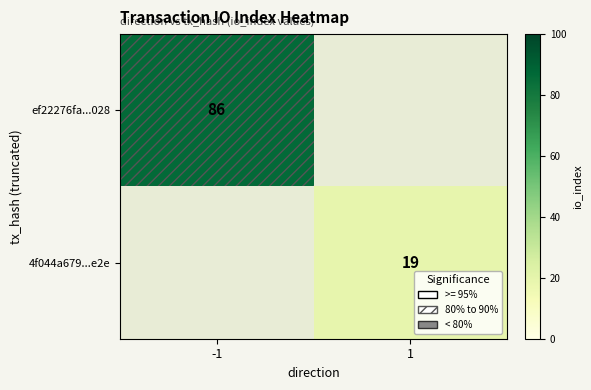

True or false: 4f044a679...e2e has a value of 8 at 1.

False